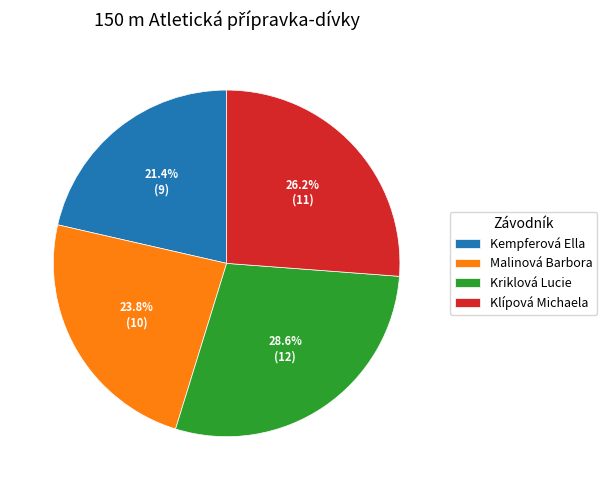

Rank the categories by value from lowest to highest.

Kempferová Ella, Malinová Barbora, Klípová Michaela, Kriklová Lucie